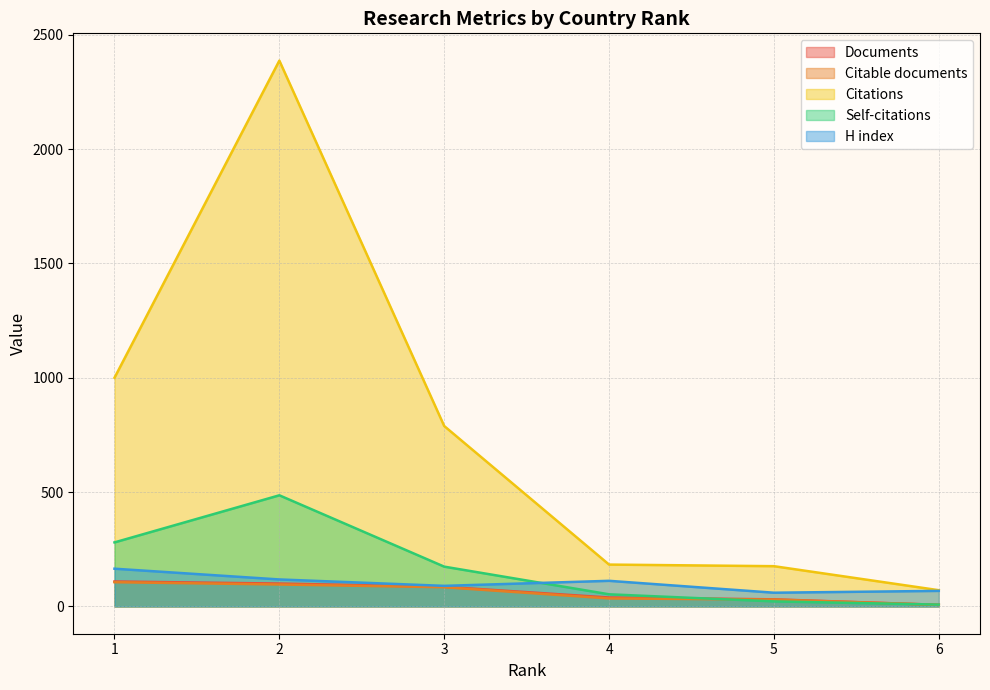

Reading right to left, list all the values displayed in this chart.

Documents: 7	31	39	86	100	109
Citable documents: 7	30	35	84	96	106
Citations: 71	176	183	789	2387	1000
Self-citations: 8	22	53	174	486	280
H index: 68	60	112	90	118	165